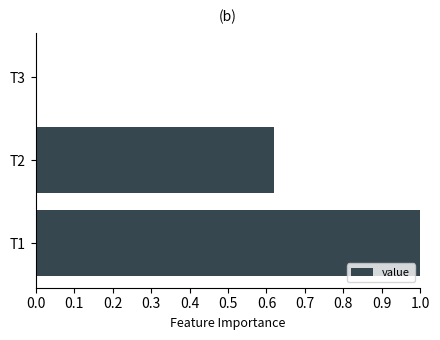

What is the average value?

0.5